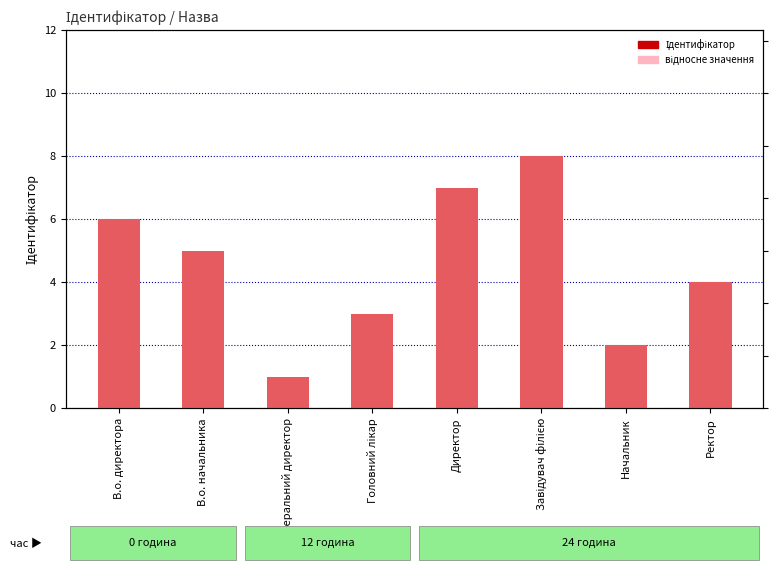

How many values in the Ідентифікатор series exceed 5?

3